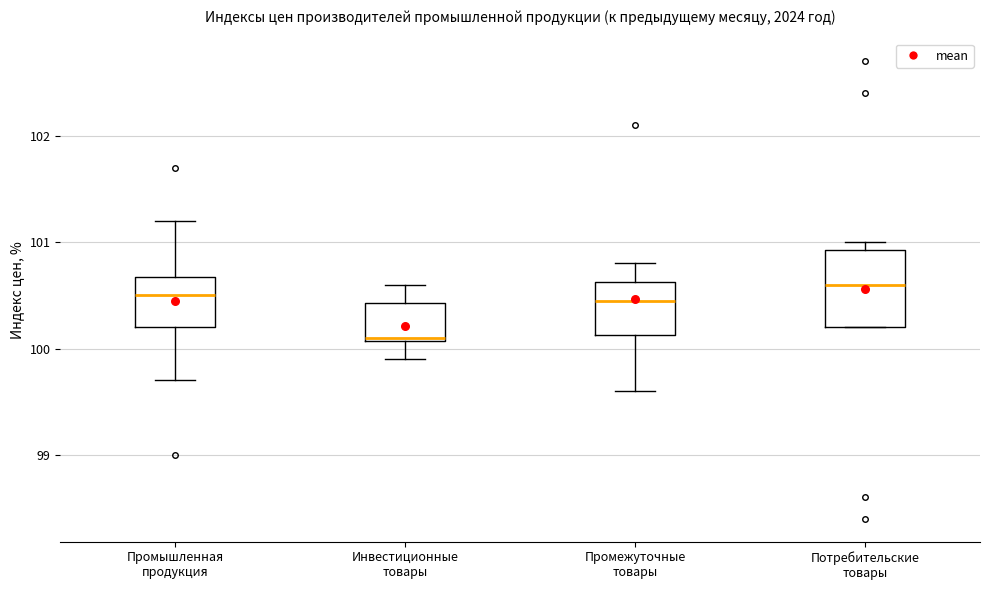

Where is the lower edge of the box for Инвестиционные товары on the y-axis? The values are not printed on the chart, so give them approximately, as read against the axis.

100.1